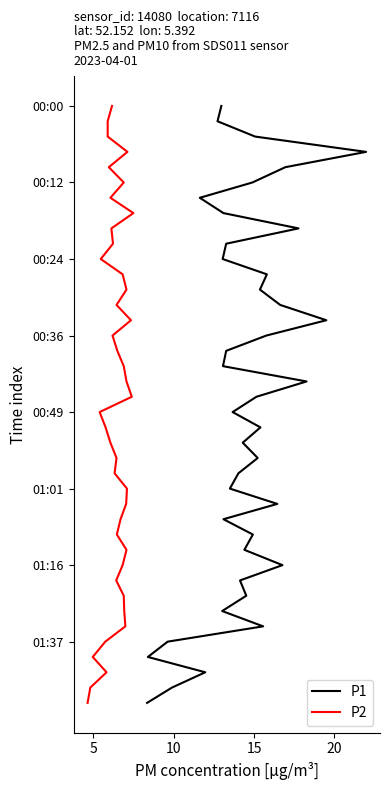

Is this an area chart (filled region under the line)?

No